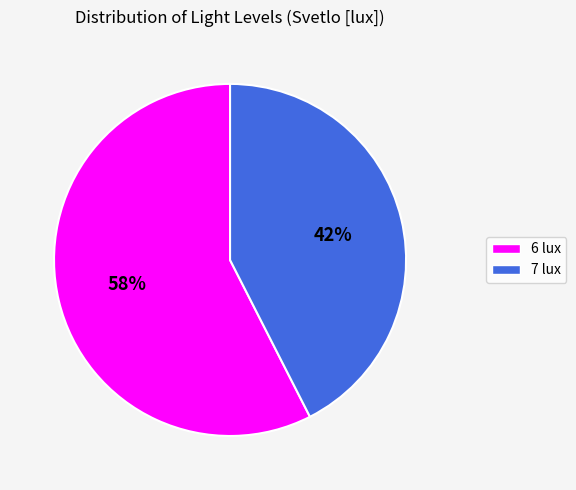

Combined, do 6 lux and 7 lux account for over 50%?

Yes